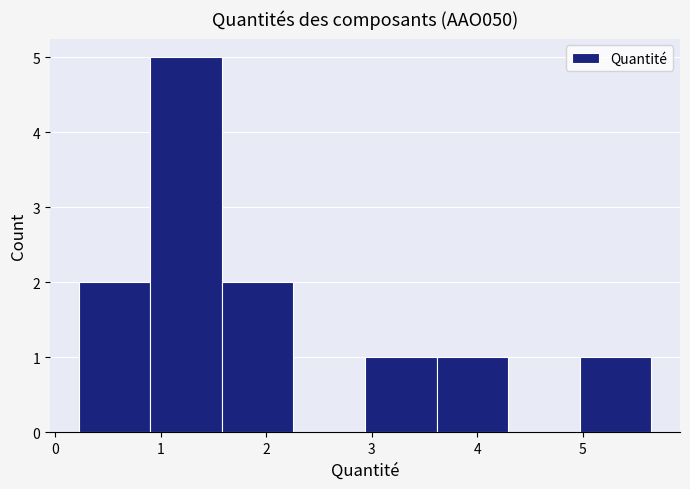

Reading left to right, list every bar in this chart as the range it spans on the x-axis followed by its height. Neither the bar edges nor the heights are printed on the chart, so give them approximately, as read against the axes.

0.2 to 0.9: 2
0.9 to 1.6: 5
1.6 to 2.3: 2
2.3 to 2.9: 0
2.9 to 3.6: 1
3.6 to 4.3: 1
4.3 to 5.0: 0
5.0 to 5.7: 1